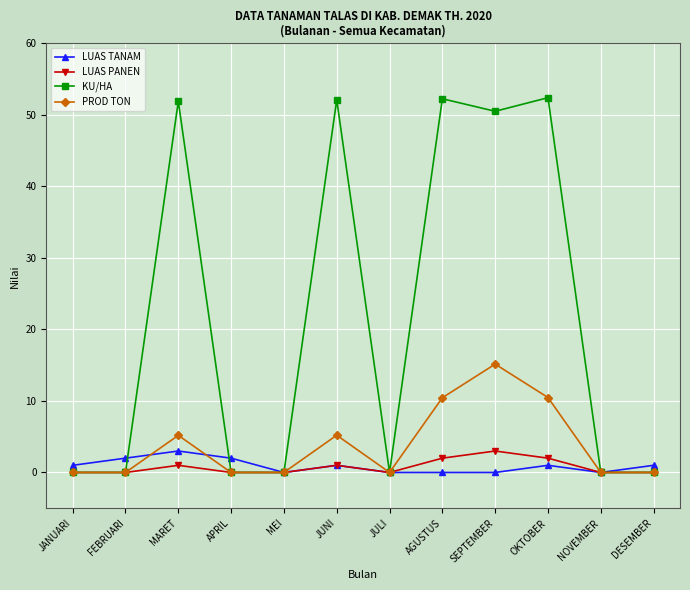

How many interior local peaks does the LUAS PANEN series have?

3